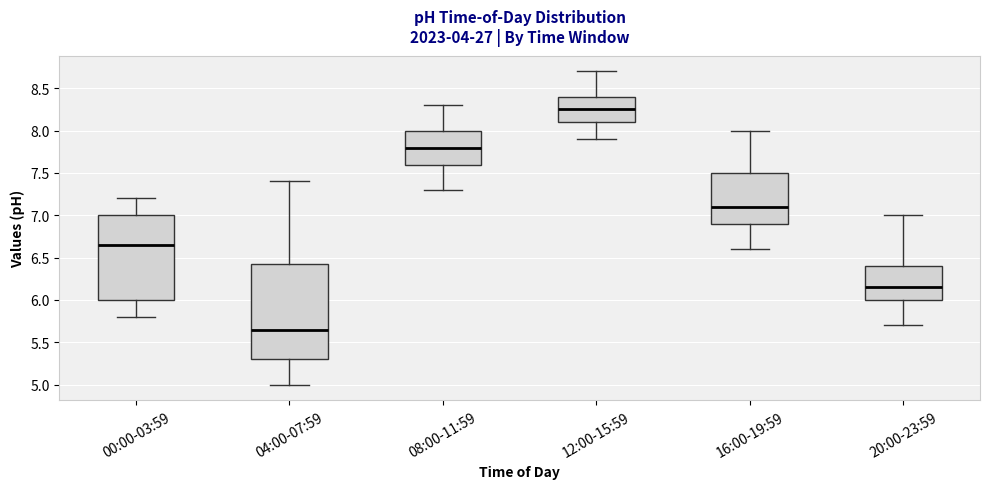

Comparing the boxes themselves (not the whiskers), which one is the tallest?

04:00-07:59